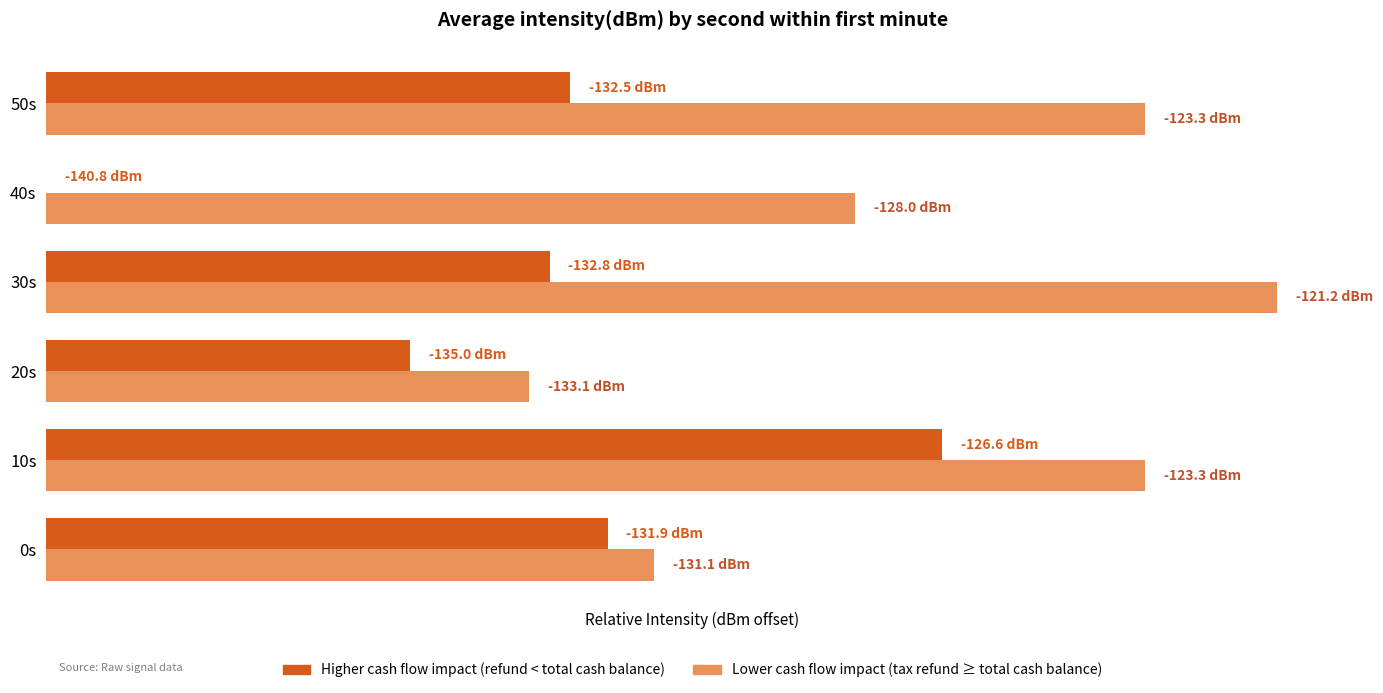

Reading left to right, what are all the values shown in this chart?

Higher cash flow impact (refund < total cash balance): 8.9	14.2	5.8	8.0	0.0	8.3
Lower cash flow impact (tax refund ≥ total cash balance): 9.7	17.5	7.7	19.6	12.9	17.5